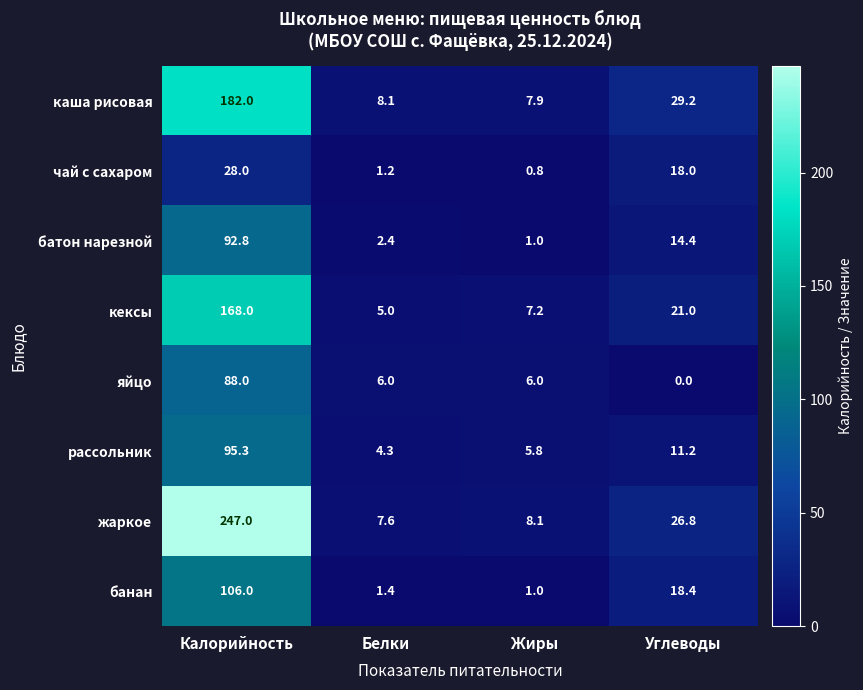

Which category has the highest value across all series?

Калорийность